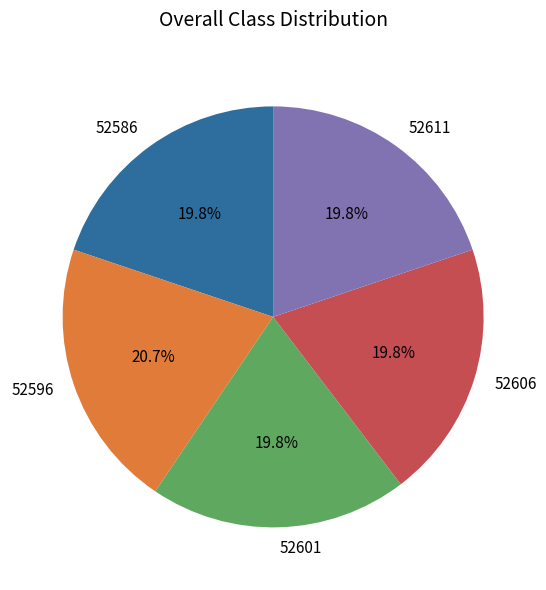

Approximately how many times larger is the value at 52601 compared to 52611?

1.0